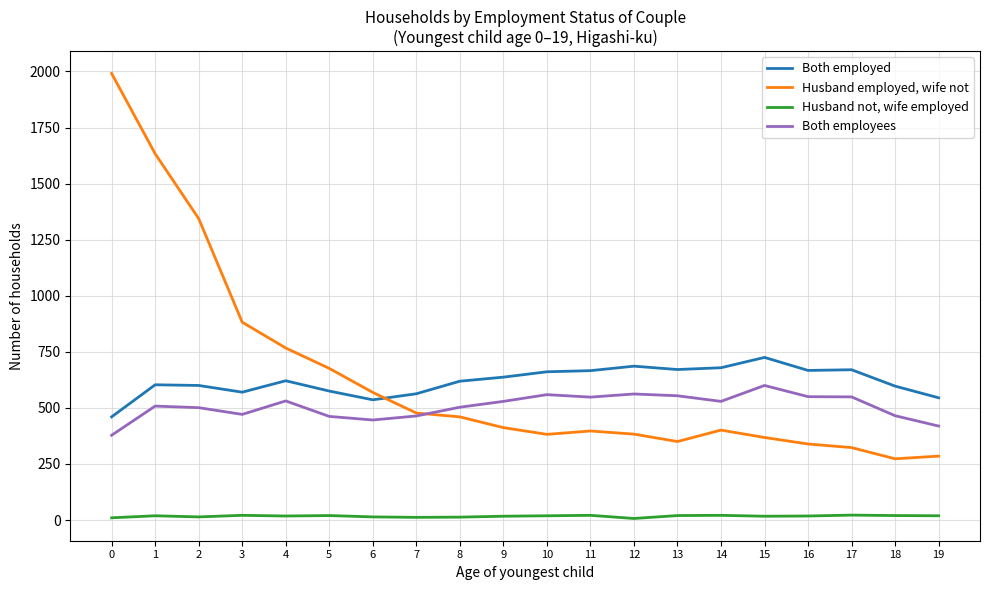

True or false: Husband not, wife employed has more than 2 interior local peaks.

True